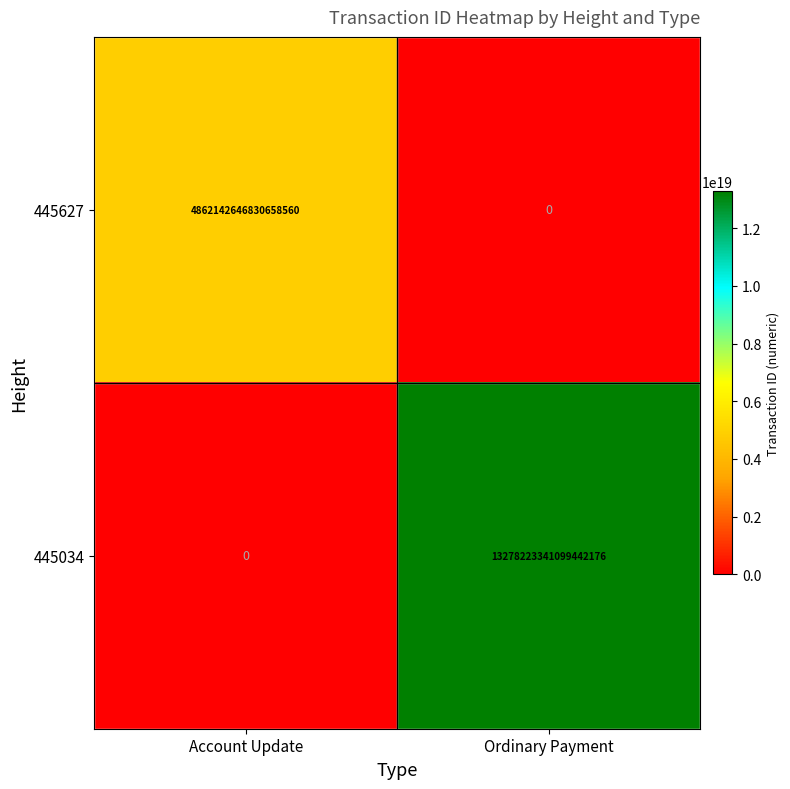

At which category is the sum across all series the highest?

Ordinary Payment